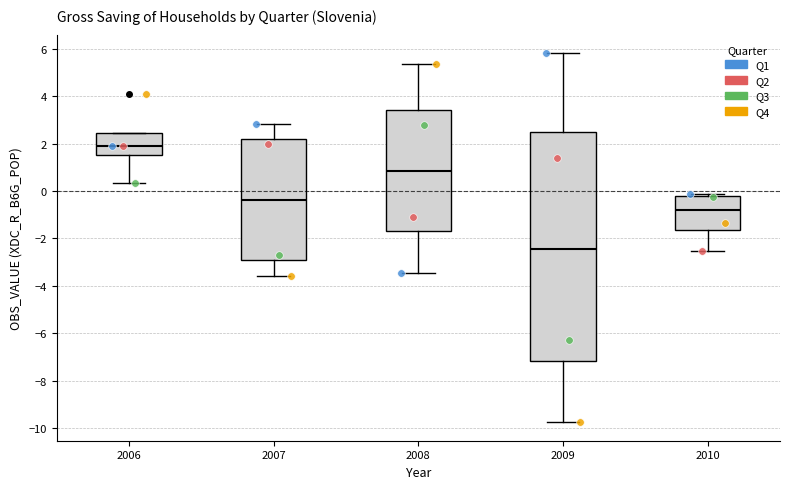

Reading left to right, read every box against the y-axis: the position of its median line, the range the box covers, and the ends of its whiskers. The values are not printed on the chart, so give them approximately, as read against the axis.

2006: median 1.8, box 1.6 to 2.4, whiskers 0.4 to 2.4
2007: median -0.4, box -3.0 to 2.2, whiskers -3.6 to 2.8
2008: median 0.8, box -1.6 to 3.4, whiskers -3.4 to 5.4
2009: median -2.4, box -7.2 to 2.4, whiskers -9.8 to 5.8
2010: median -0.8, box -1.6 to -0.2, whiskers -2.6 to -0.2 (just above the box's upper edge)